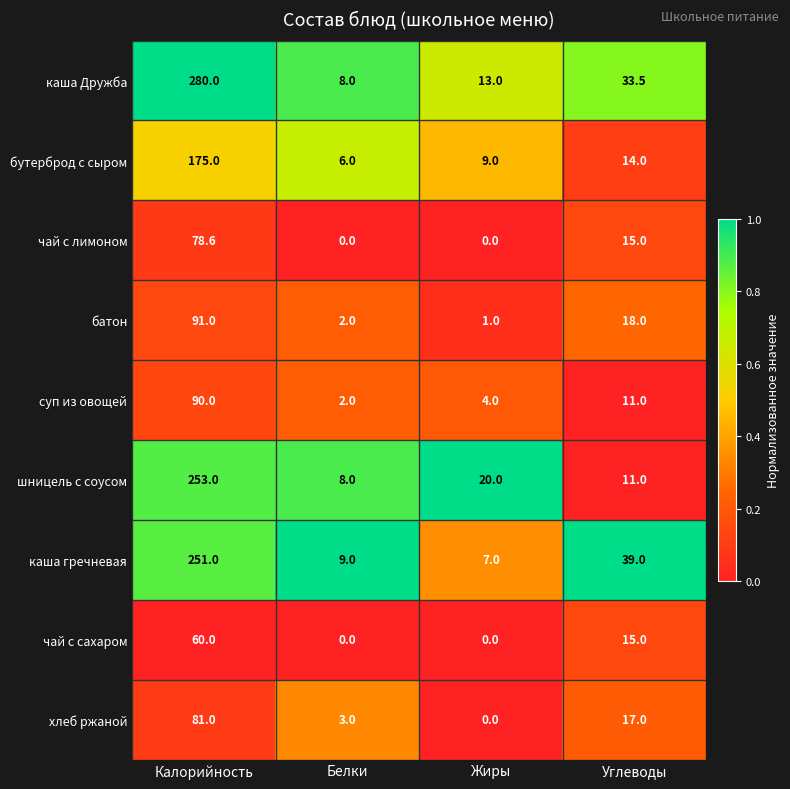

Where is бутерброд с сыром nearest to the value 90?

Углеводы